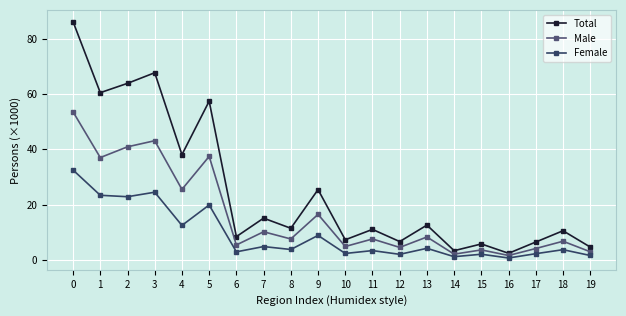

The value of Male at 7 is 10.3. True or false?

True